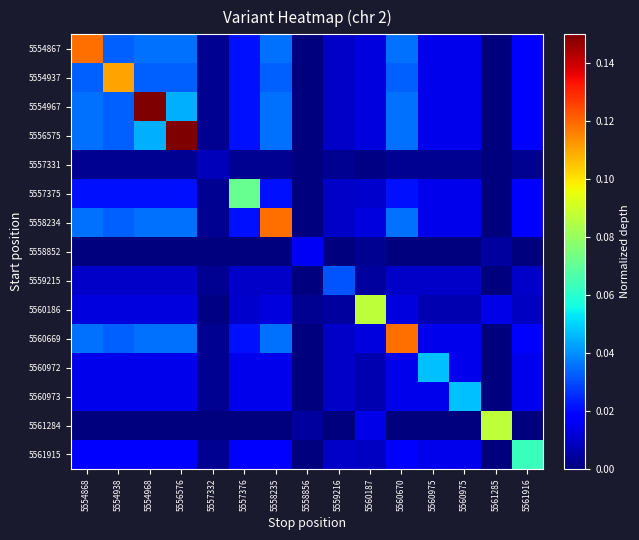

Reading left to right, list all the values displayed in this chart.

5554867: 5554868=0.1	5554938=0.0	5554968=0.0	5556576=0.0	5557332=0.0	5557376=0.0	5558235=0.0	5558856=0.0	5559216=0.0	5560187=0.0	5560670=0.0	5560975=0.0	5560975=0.0	5561285=0.0	5561916=0.0
5554937: 5554868=0.0	5554938=0.1	5554968=0.0	5556576=0.0	5557332=0.0	5557376=0.0	5558235=0.0	5558856=0.0	5559216=0.0	5560187=0.0	5560670=0.0	5560975=0.0	5560975=0.0	5561285=0.0	5561916=0.0
5554967: 5554868=0.0	5554938=0.0	5554968=0.1	5556576=0.0	5557332=0.0	5557376=0.0	5558235=0.0	5558856=0.0	5559216=0.0	5560187=0.0	5560670=0.0	5560975=0.0	5560975=0.0	5561285=0.0	5561916=0.0
5556575: 5554868=0.0	5554938=0.0	5554968=0.0	5556576=0.1	5557332=0.0	5557376=0.0	5558235=0.0	5558856=0.0	5559216=0.0	5560187=0.0	5560670=0.0	5560975=0.0	5560975=0.0	5561285=0.0	5561916=0.0
5557331: 5554868=0.0	5554938=0.0	5554968=0.0	5556576=0.0	5557332=0.0	5557376=0.0	5558235=0.0	5558856=0.0	5559216=0.0	5560187=0.0	5560670=0.0	5560975=0.0	5560975=0.0	5561285=0.0	5561916=0.0
5557375: 5554868=0.0	5554938=0.0	5554968=0.0	5556576=0.0	5557332=0.0	5557376=0.1	5558235=0.0	5558856=0.0	5559216=0.0	5560187=0.0	5560670=0.0	5560975=0.0	5560975=0.0	5561285=0.0	5561916=0.0
5558234: 5554868=0.0	5554938=0.0	5554968=0.0	5556576=0.0	5557332=0.0	5557376=0.0	5558235=0.1	5558856=0.0	5559216=0.0	5560187=0.0	5560670=0.0	5560975=0.0	5560975=0.0	5561285=0.0	5561916=0.0
5558852: 5554868=0.0	5554938=0.0	5554968=0.0	5556576=0.0	5557332=0.0	5557376=0.0	5558235=0.0	5558856=0.0	5559216=0.0	5560187=0.0	5560670=0.0	5560975=0.0	5560975=0.0	5561285=0.0	5561916=0.0
5559215: 5554868=0.0	5554938=0.0	5554968=0.0	5556576=0.0	5557332=0.0	5557376=0.0	5558235=0.0	5558856=0.0	5559216=0.0	5560187=0.0	5560670=0.0	5560975=0.0	5560975=0.0	5561285=0.0	5561916=0.0
5560186: 5554868=0.0	5554938=0.0	5554968=0.0	5556576=0.0	5557332=0.0	5557376=0.0	5558235=0.0	5558856=0.0	5559216=0.0	5560187=0.1	5560670=0.0	5560975=0.0	5560975=0.0	5561285=0.0	5561916=0.0
5560669: 5554868=0.0	5554938=0.0	5554968=0.0	5556576=0.0	5557332=0.0	5557376=0.0	5558235=0.0	5558856=0.0	5559216=0.0	5560187=0.0	5560670=0.1	5560975=0.0	5560975=0.0	5561285=0.0	5561916=0.0
5560972: 5554868=0.0	5554938=0.0	5554968=0.0	5556576=0.0	5557332=0.0	5557376=0.0	5558235=0.0	5558856=0.0	5559216=0.0	5560187=0.0	5560670=0.0	5560975=0.0	5560975=0.0	5561285=0.0	5561916=0.0
5560973: 5554868=0.0	5554938=0.0	5554968=0.0	5556576=0.0	5557332=0.0	5557376=0.0	5558235=0.0	5558856=0.0	5559216=0.0	5560187=0.0	5560670=0.0	5560975=0.0	5560975=0.0	5561285=0.0	5561916=0.0
5561284: 5554868=0.0	5554938=0.0	5554968=0.0	5556576=0.0	5557332=0.0	5557376=0.0	5558235=0.0	5558856=0.0	5559216=0.0	5560187=0.0	5560670=0.0	5560975=0.0	5560975=0.0	5561285=0.1	5561916=0.0
5561915: 5554868=0.0	5554938=0.0	5554968=0.0	5556576=0.0	5557332=0.0	5557376=0.0	5558235=0.0	5558856=0.0	5559216=0.0	5560187=0.0	5560670=0.0	5560975=0.0	5560975=0.0	5561285=0.0	5561916=0.1